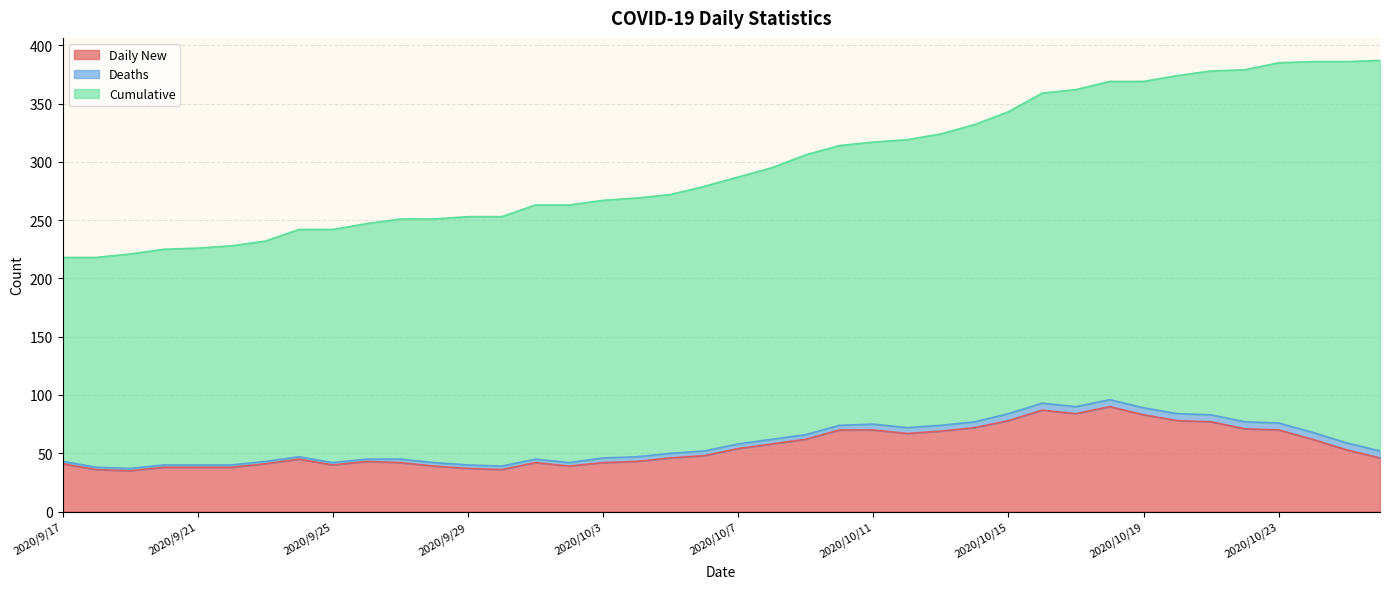

What is the total value across all series at 2020/9/22?

228